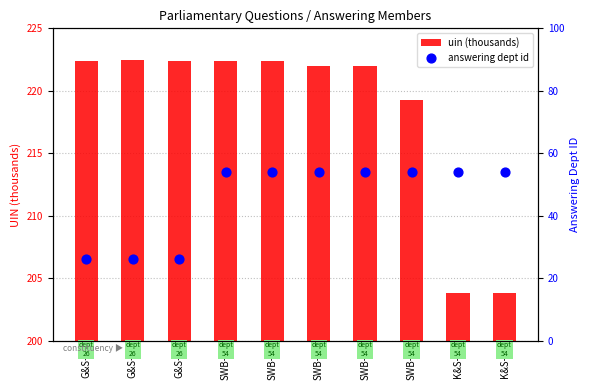

At which category is the sum across all series the highest?

SWB-2